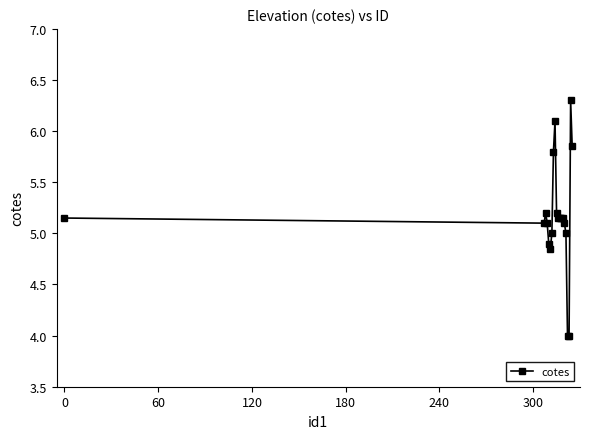

What is the difference between the second highest and second lowest values?

2.1